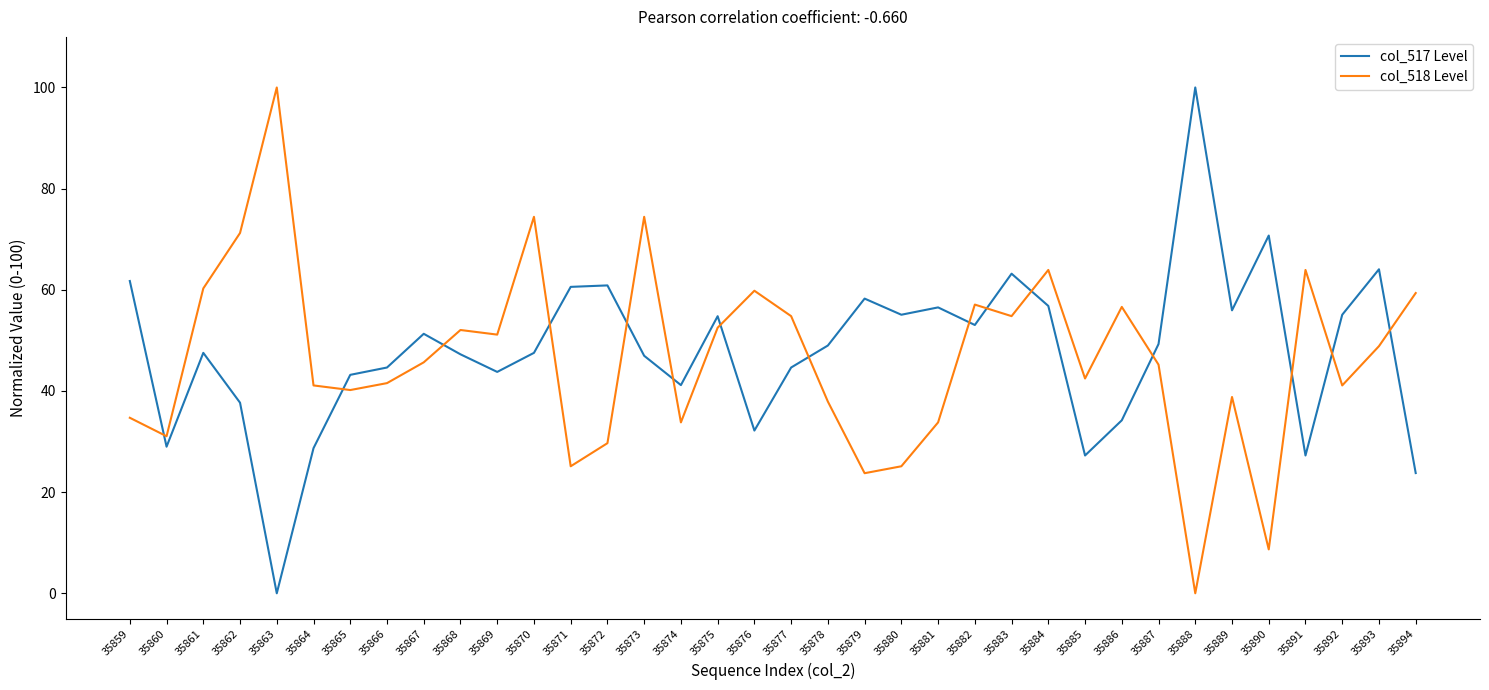

At 35890, list the series in order from smallest to largest.

col_518 Level, col_517 Level